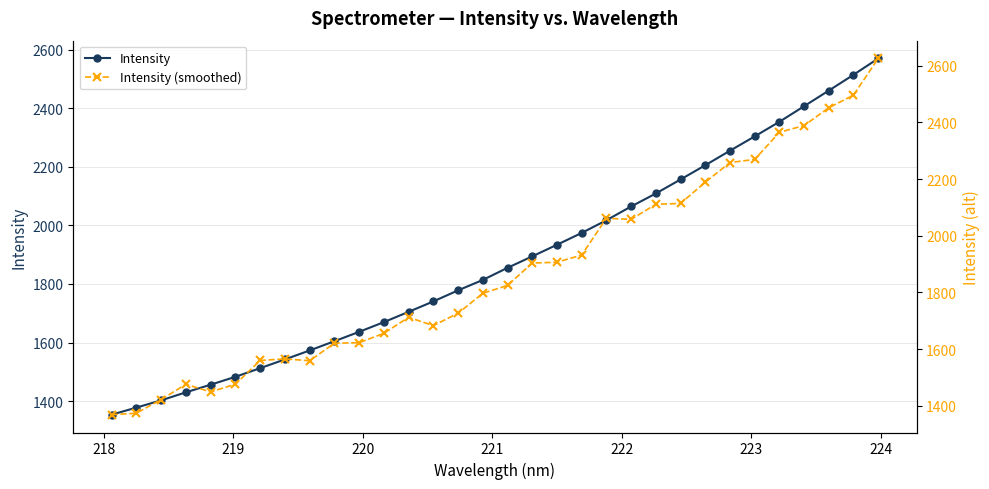

What is the average value of the Intensity series?

1879.7